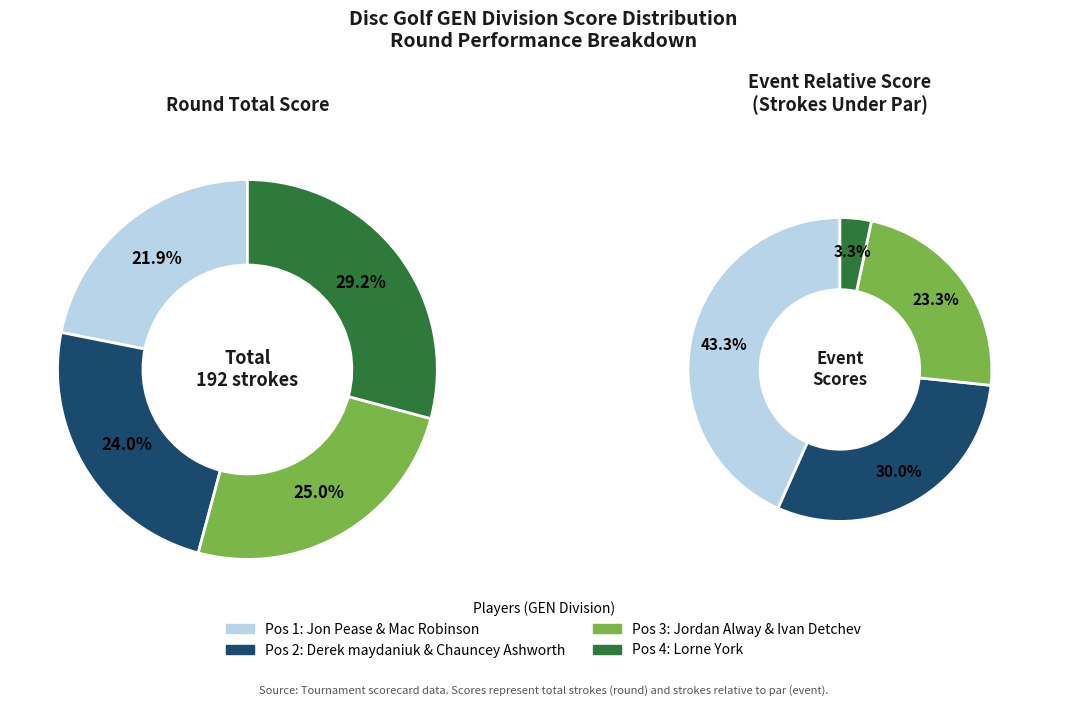

What percentage is the Jon Pease & Mac Robinson slice, to the nearest percent?

22%